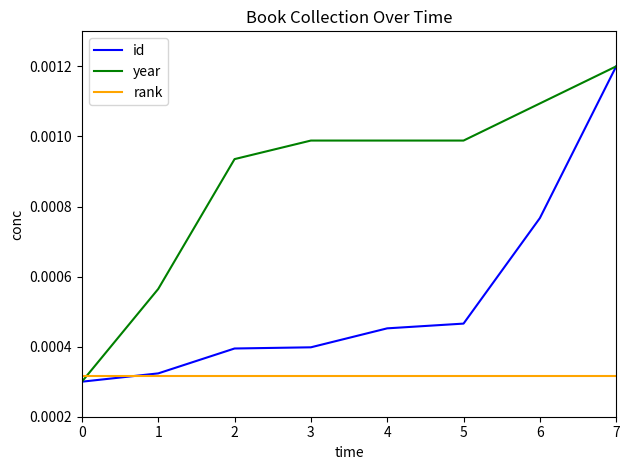

At which category does the chart reach its peak across all series?

7